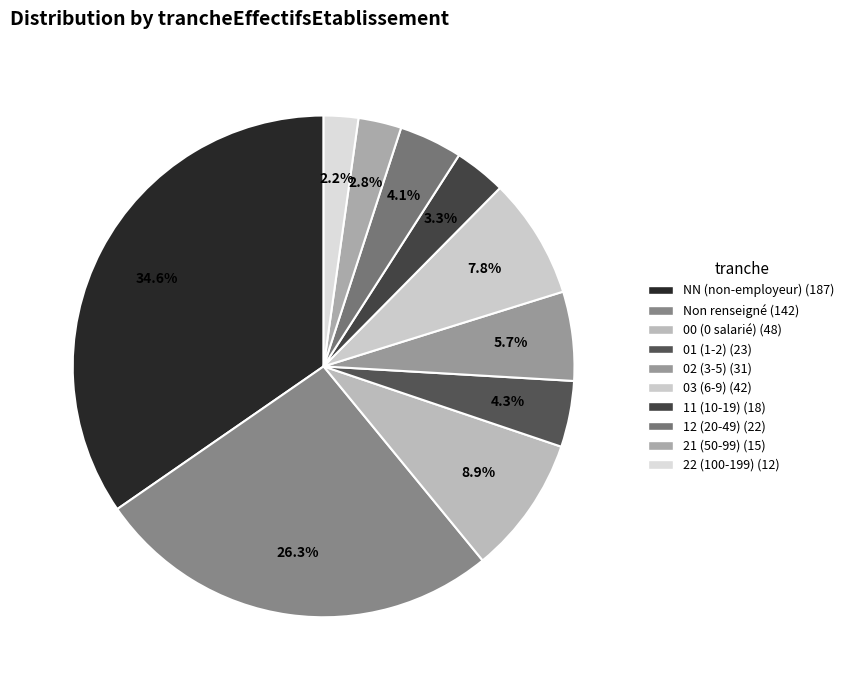

How many segments does this pie chart have?

10